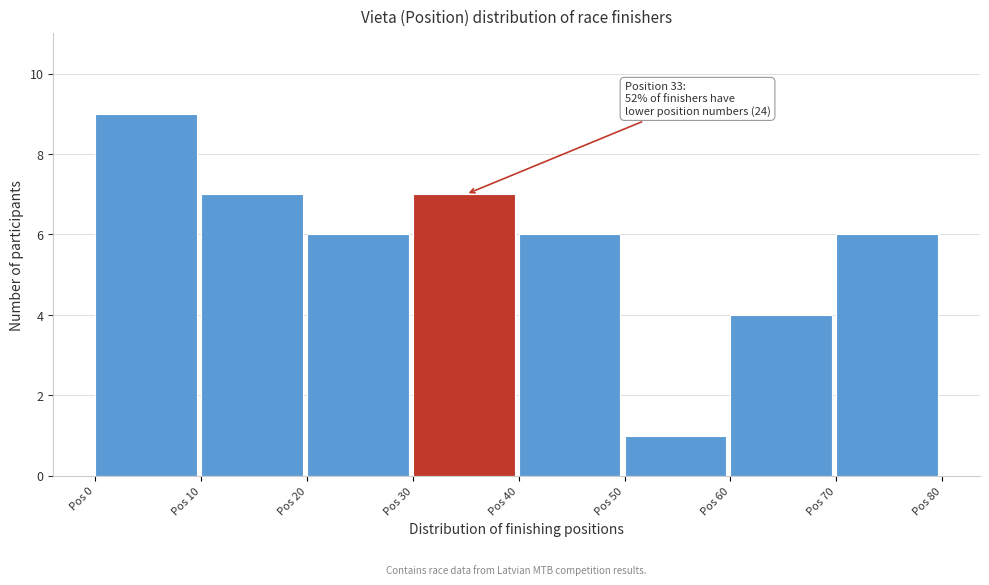

Over which range of the x-axis is the bar tallest?

0 to 10